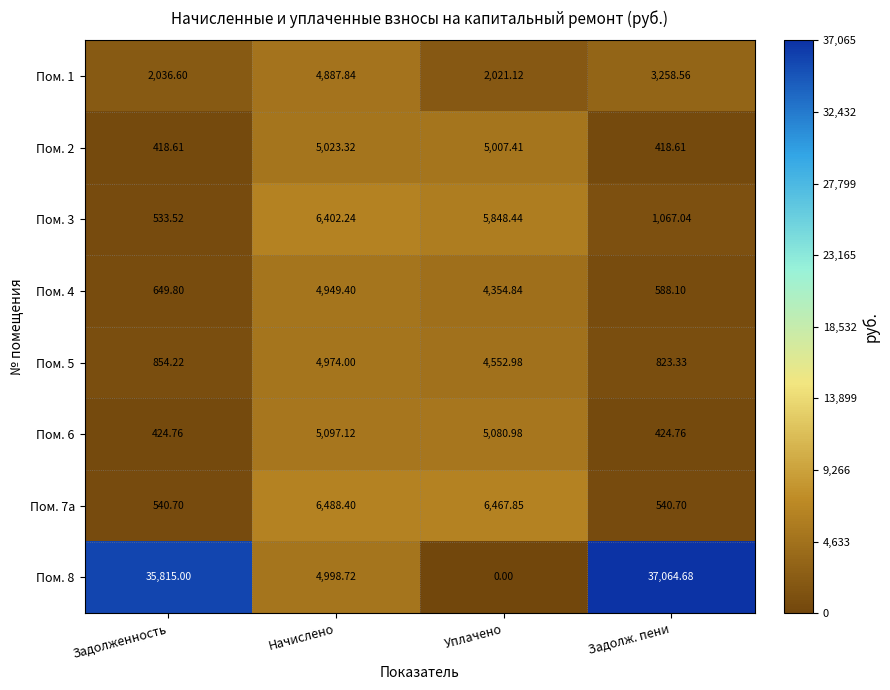

At which label is Пом. 5 closest to 2898?

Уплачено